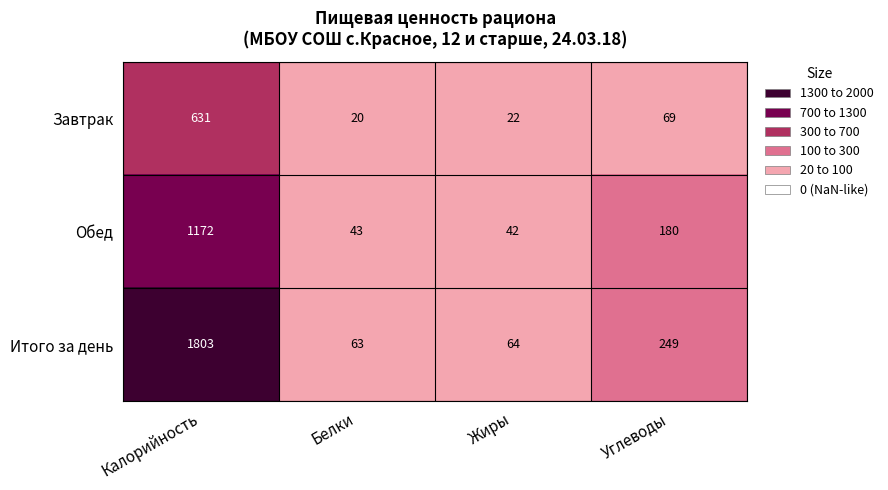

What is the sum of all Обед values?

1437